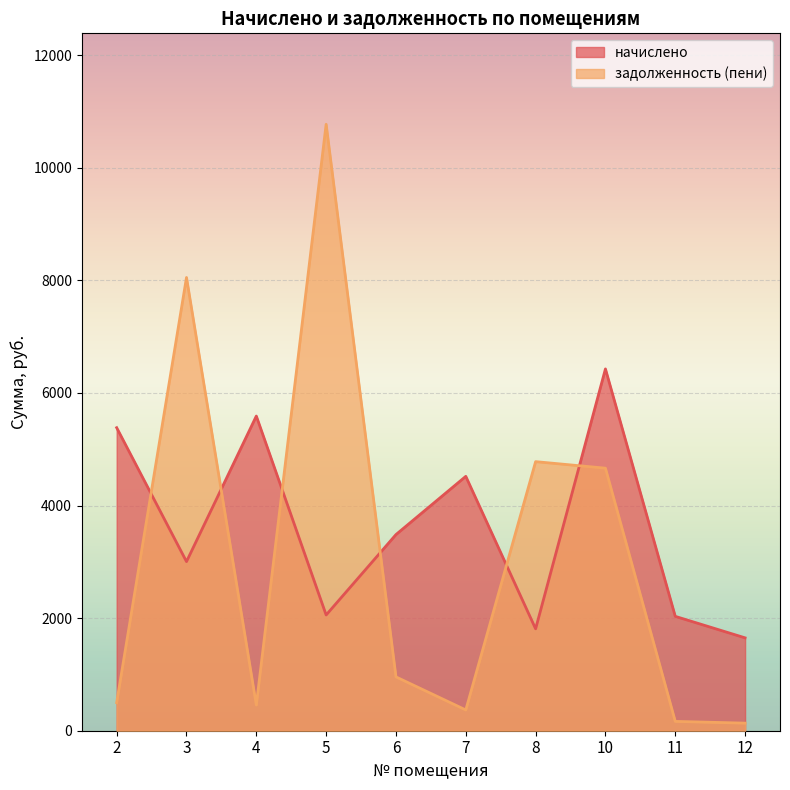

Between 2 and 11, which is larger?

2